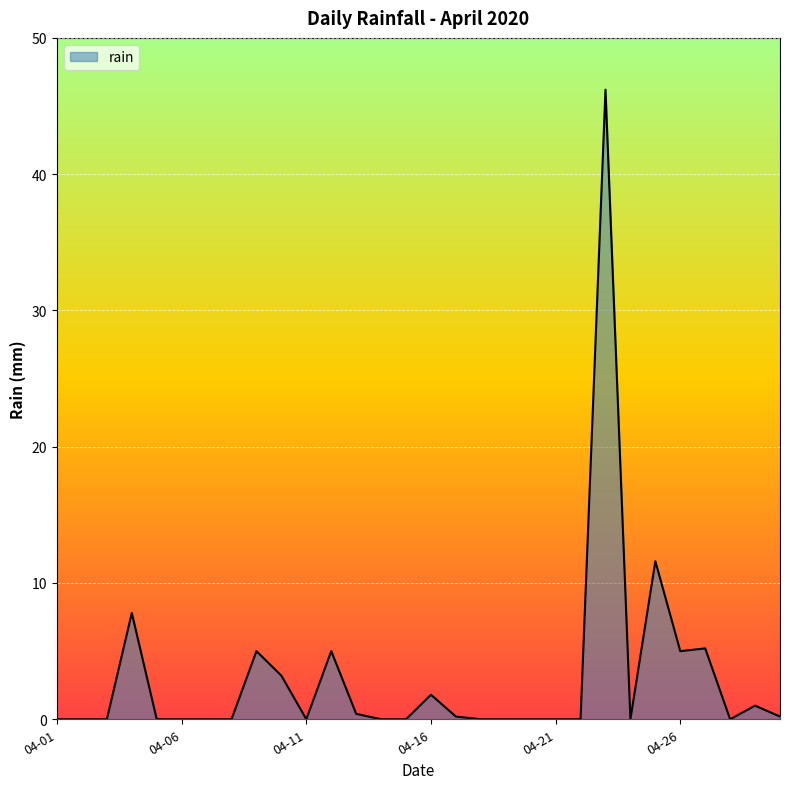

What is the difference between the second highest and minimum values?

11.6